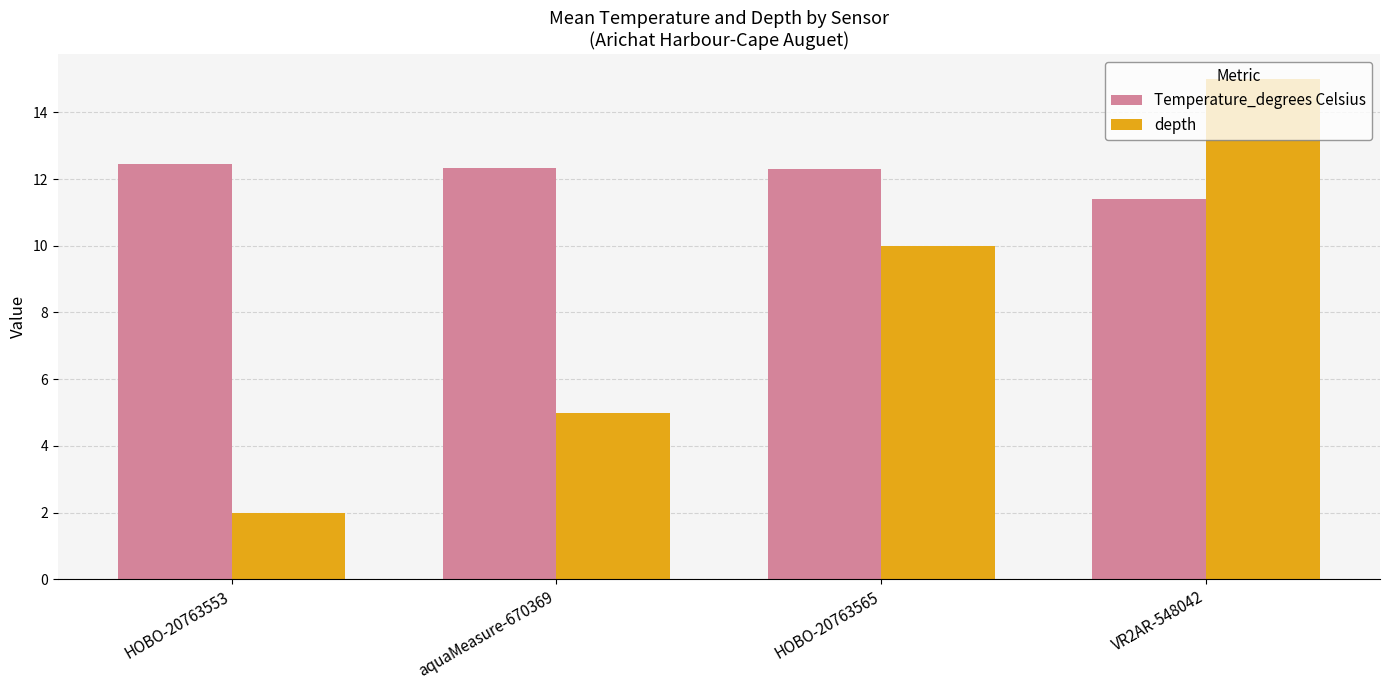

What is the difference between the highest and lowest values at HOBO-20763565?

2.3